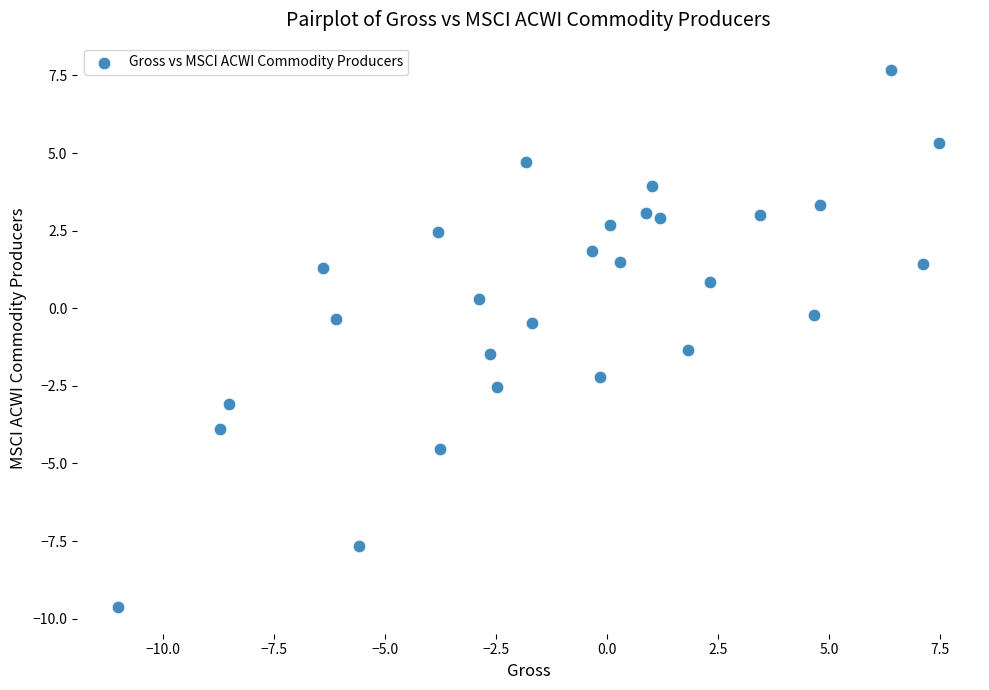

What is the range of X values (max minus min)?

18.5